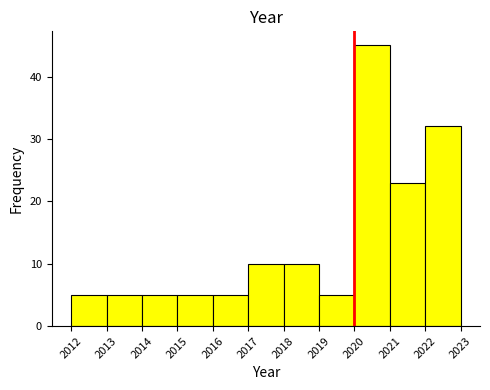

Reading left to right, transcribe this chart: for each bar, give the range it covers on the x-axis and its height. The values are not printed on the chart, so give them approximately, as read against the axis.

2012 to 2013: 5
2013 to 2014: 5
2014 to 2015: 5
2015 to 2016: 5
2016 to 2017: 5
2017 to 2018: 10
2018 to 2019: 10
2019 to 2020: 5
2020 to 2021: 45
2021 to 2022: 23
2022 to 2023: 32